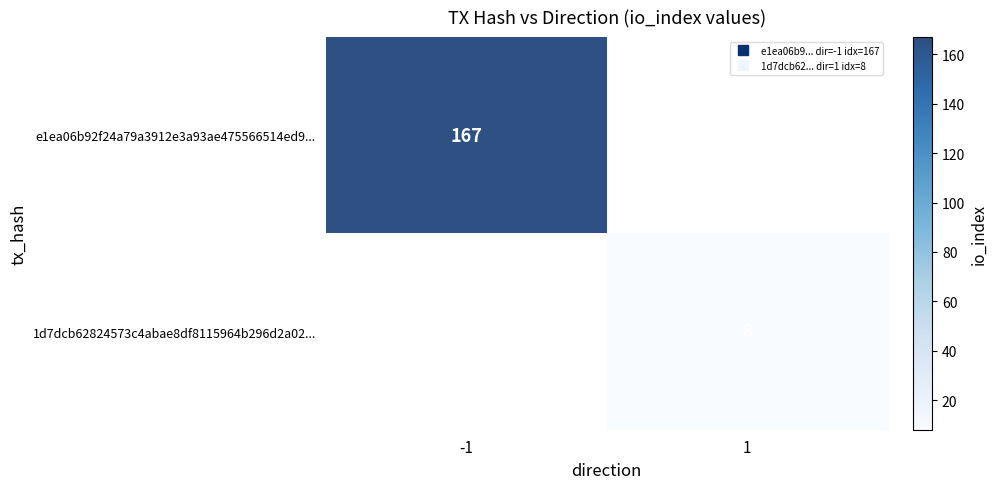

Which series has the widest spread of values?

e1ea06b92f24a79a3912e3a93ae475566514ed9...